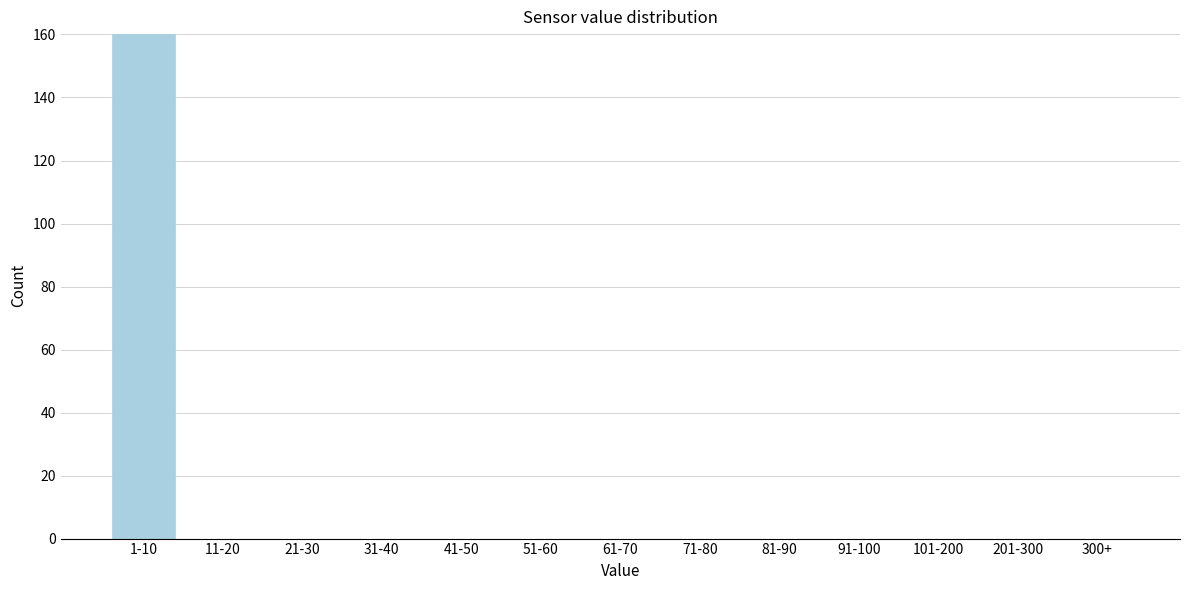

Reading left to right, transcribe all the data shown in this chart.

1-10=160	11-20=0	21-30=0	31-40=0	41-50=0	51-60=0	61-70=0	71-80=0	81-90=0	91-100=0	101-200=0	201-300=0	300+=0